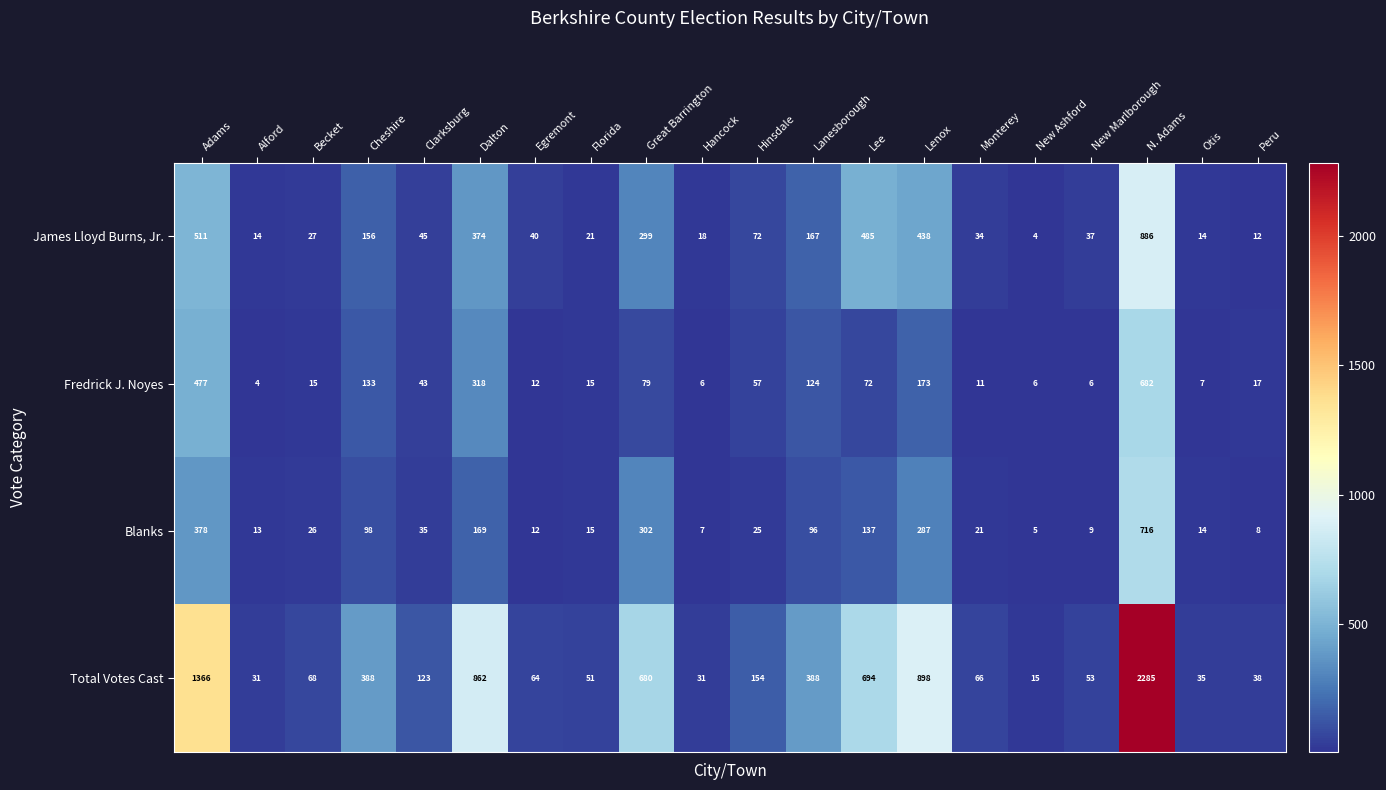

Rank the series by their maximum value, from highest to lowest.

Total Votes Cast, James Lloyd Burns, Jr., Blanks, Fredrick J. Noyes